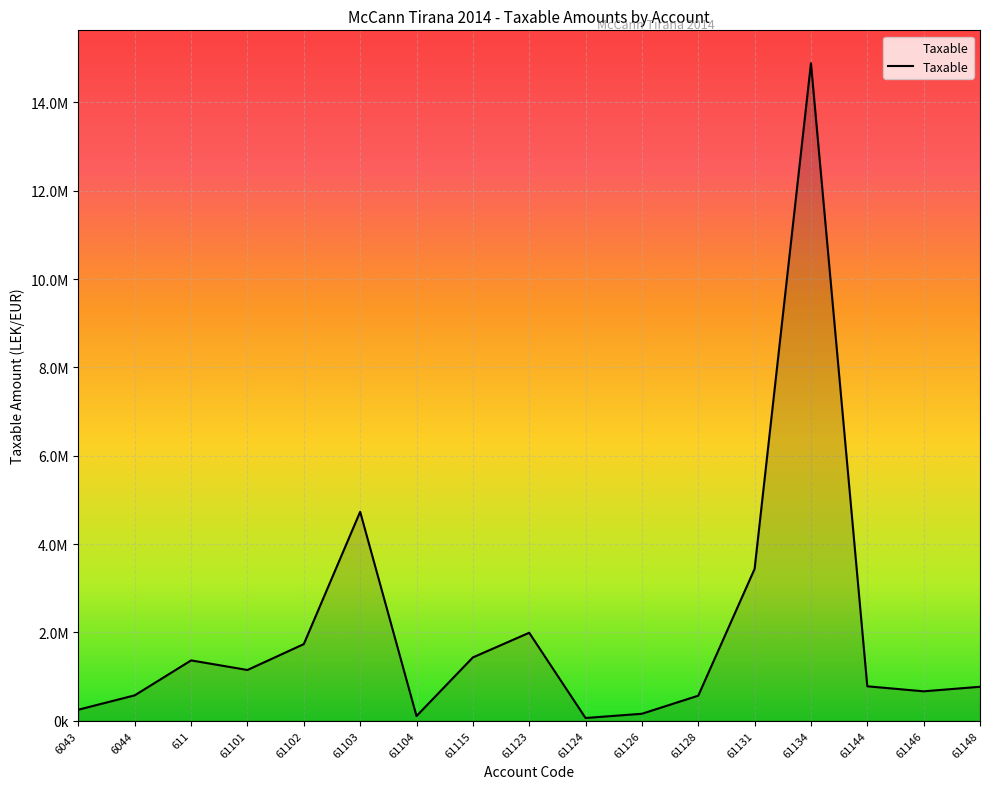

Does the chart have visible grid lines?

Yes